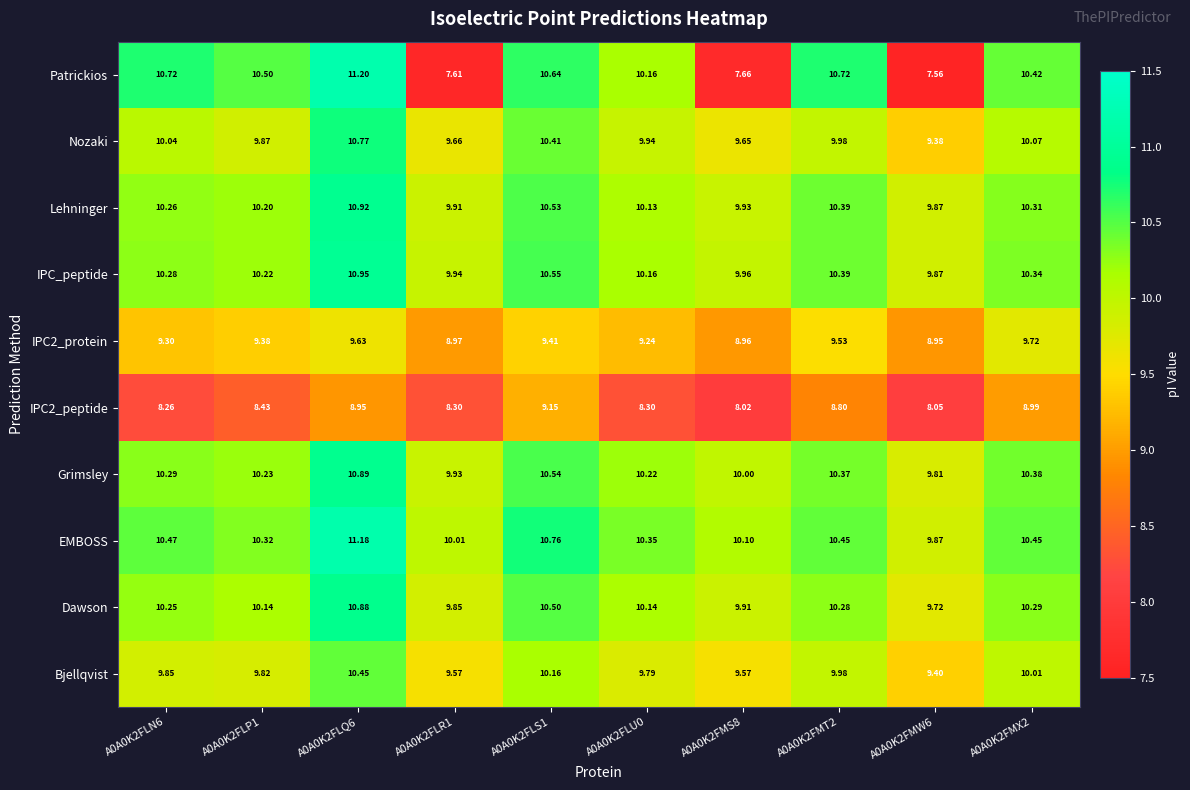

Which series has the largest range (max minus min)?

Patrickios